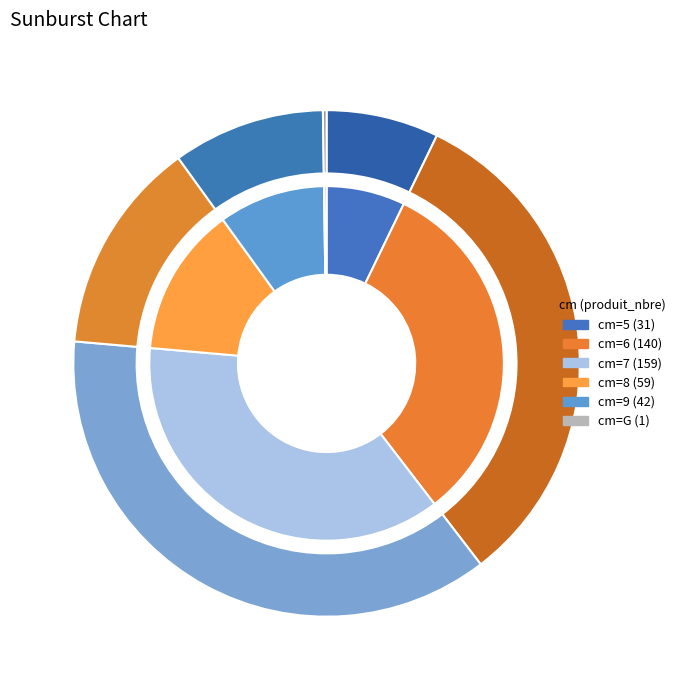

Which slice is the smallest?

G